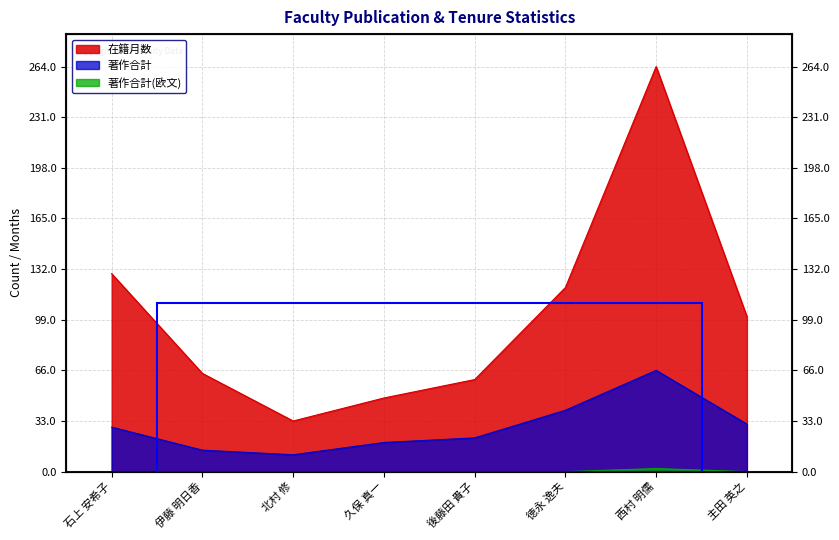

At which label does 在籍月数 reach its peak?

西村 明儒